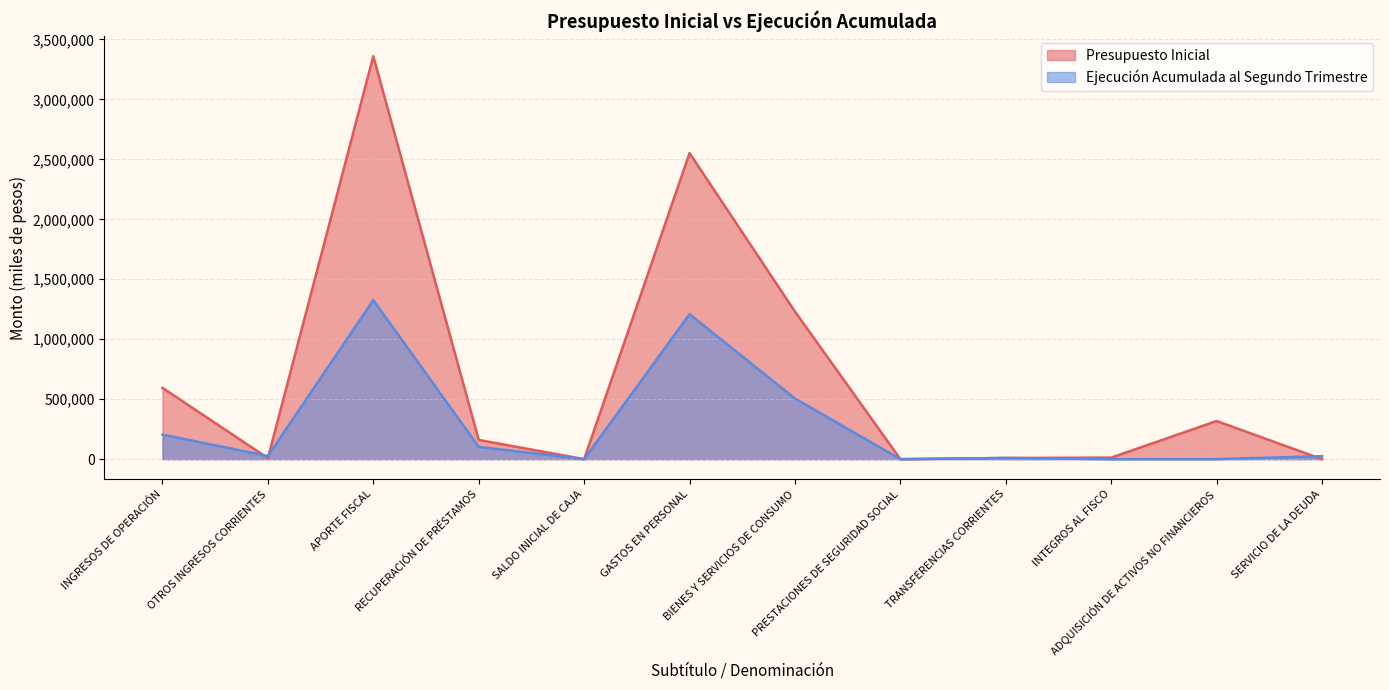

Reading left to right, extract all data points from this chart.

Presupuesto Inicial: INGRESOS DE OPERACIÓN=594320	OTROS INGRESOS CORRIENTES=8343	APORTE FISCAL=3360646	RECUPERACIÓN DE PRÉSTAMOS=160124	SALDO INICIAL DE CAJA=10	GASTOS EN PERSONAL=2552557	BIENES Y SERVICIOS DE CONSUMO=1230786	PRESTACIONES DE SEGURIDAD SOCIAL=10	TRANSFERENCIAS CORRIENTES=9513	INTEGROS AL FISCO=12693	ADQUISICIÓN DE ACTIVOS NO FINANCIEROS=317874	SERVICIO DE LA DEUDA=10
Ejecución Acumulada al Segundo Trimestre: INGRESOS DE OPERACIÓN=204410	OTROS INGRESOS CORRIENTES=25862	APORTE FISCAL=1325956	RECUPERACIÓN DE PRÉSTAMOS=102026	SALDO INICIAL DE CAJA=0	GASTOS EN PERSONAL=1208885	BIENES Y SERVICIOS DE CONSUMO=505608	PRESTACIONES DE SEGURIDAD SOCIAL=0	TRANSFERENCIAS CORRIENTES=9949	INTEGROS AL FISCO=0	ADQUISICIÓN DE ACTIVOS NO FINANCIEROS=162	SERVICIO DE LA DEUDA=24528